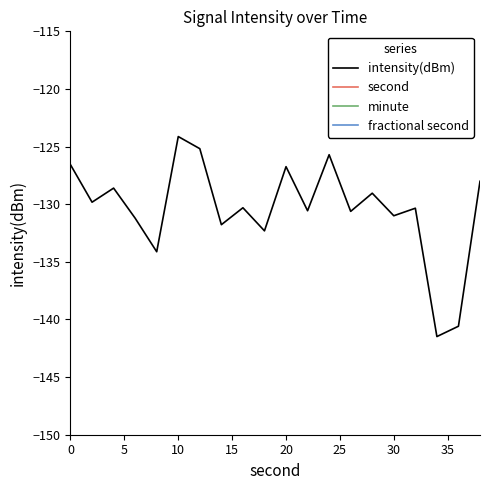

What is the minimum value for intensity(dBm)?

-141.5